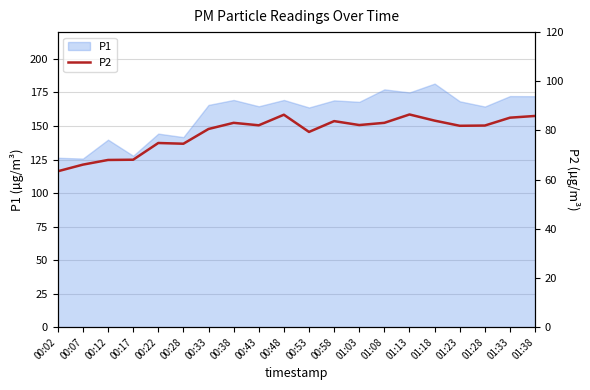

Reading left to right, extract all data points from this chart.

63.4	66.1	68.0	68.1	74.9	74.6	80.6	83.1	82.1	86.4	79.4	83.8	82.2	83.1	86.5	84.0	81.9	82.0	85.2	85.9